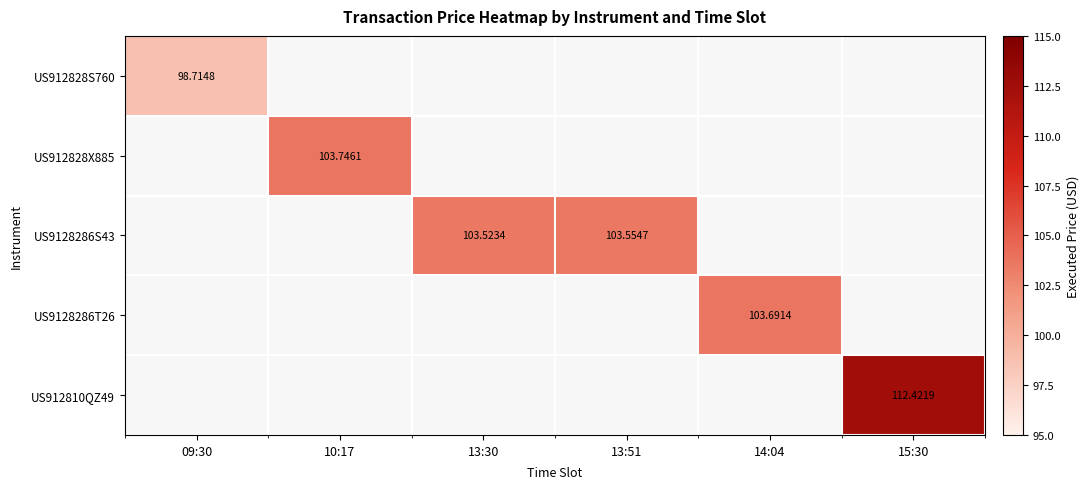

Which has a higher value, 13:51 or 15:30?

15:30